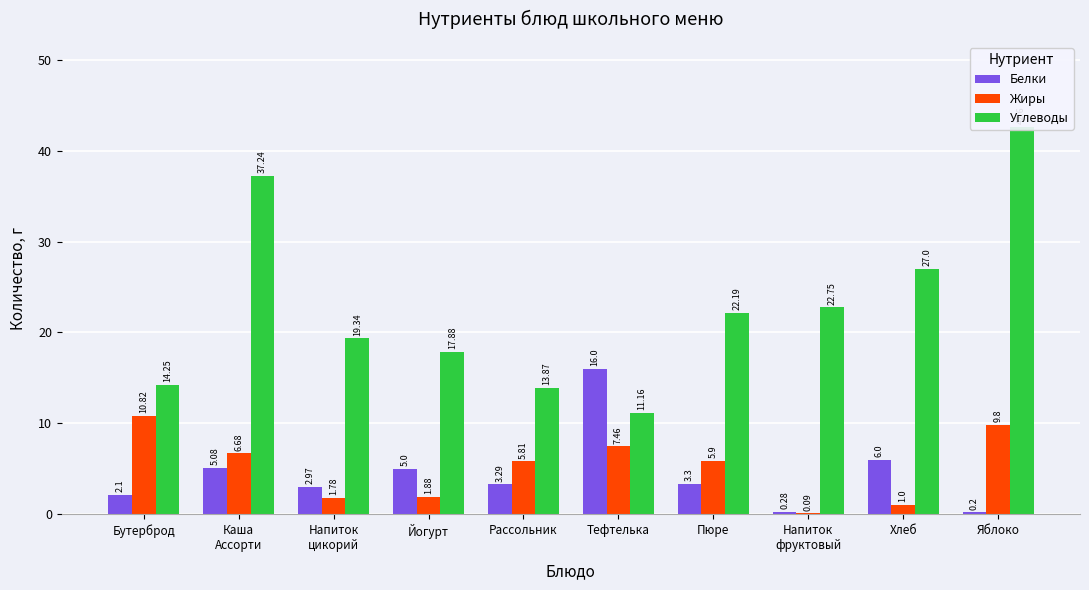

Which series has the largest total across all categories?

Углеводы